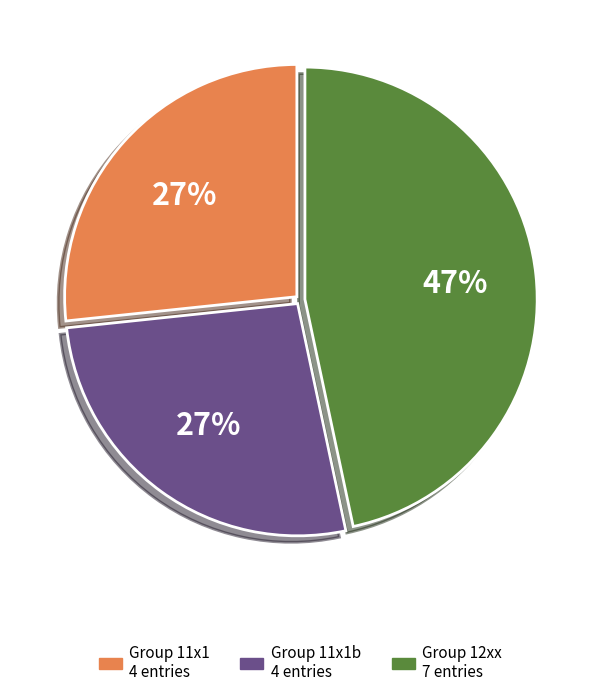

To the nearest percent, what portion does Group 12xx 7 entries represent?

47%